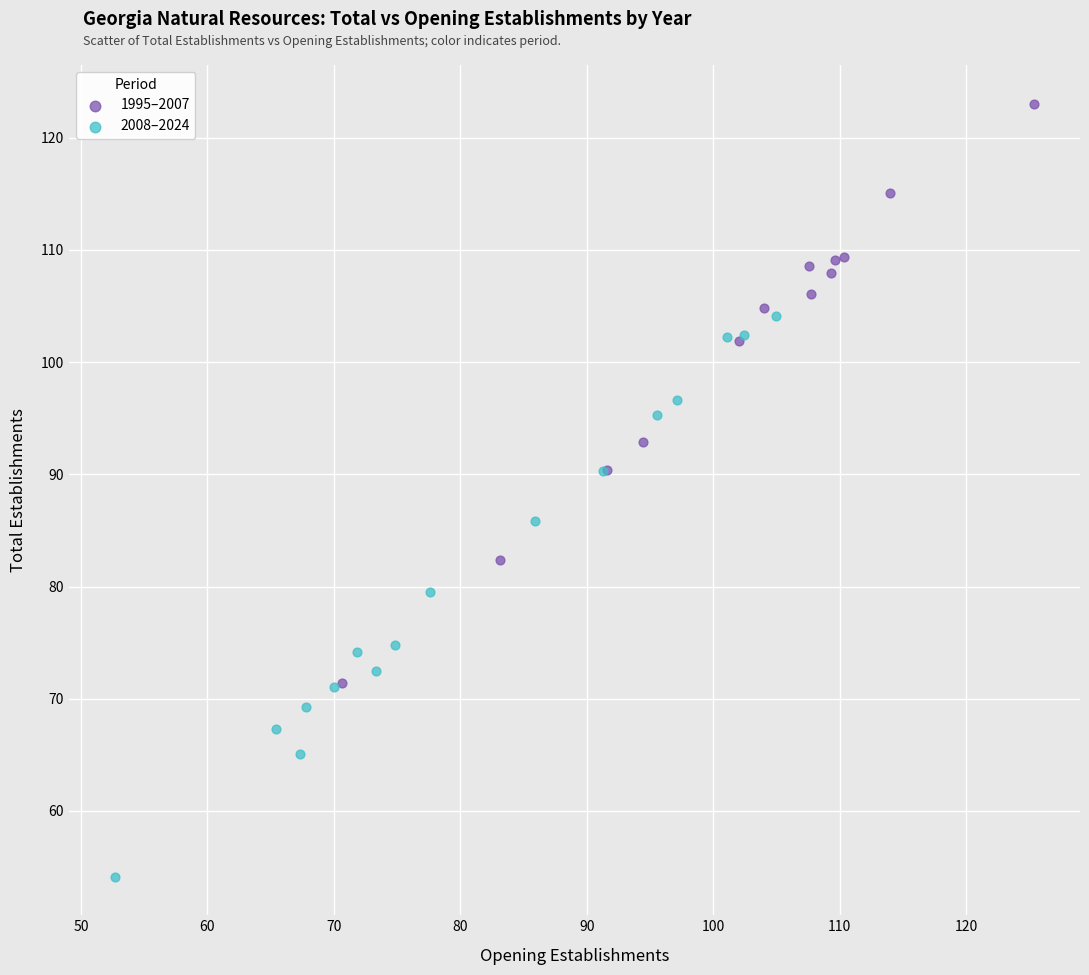

Which series contains the highest Y value?

1995–2007